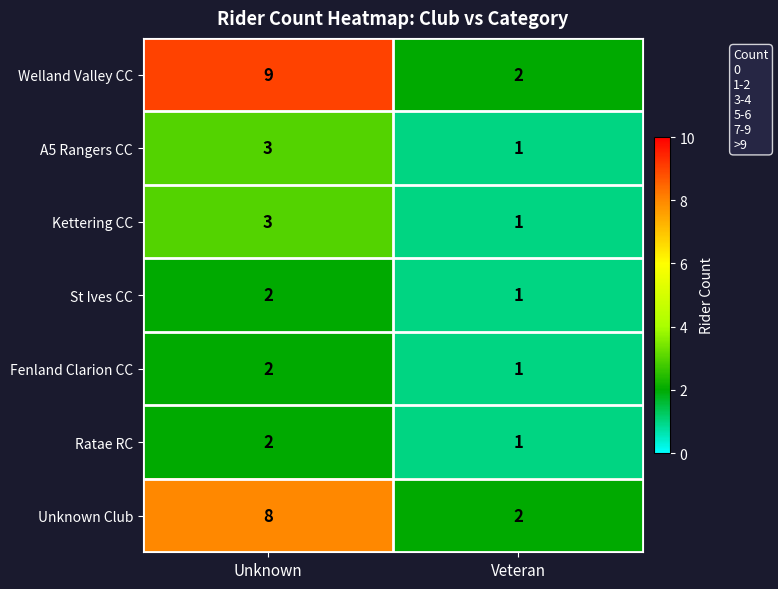

True or false: Kettering CC has a value of 4 at Unknown.

False